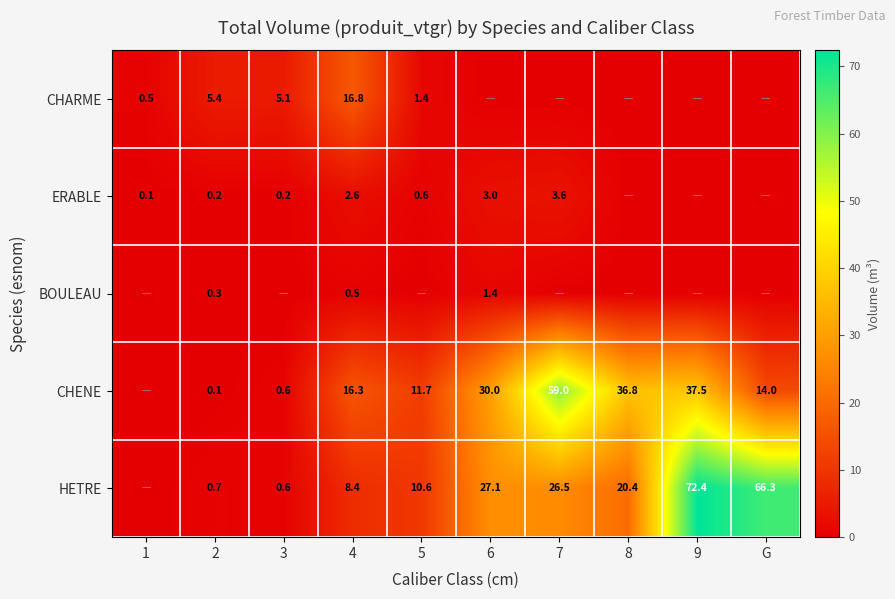

What is the difference between the CHENE values at 9 and 3?

36.9